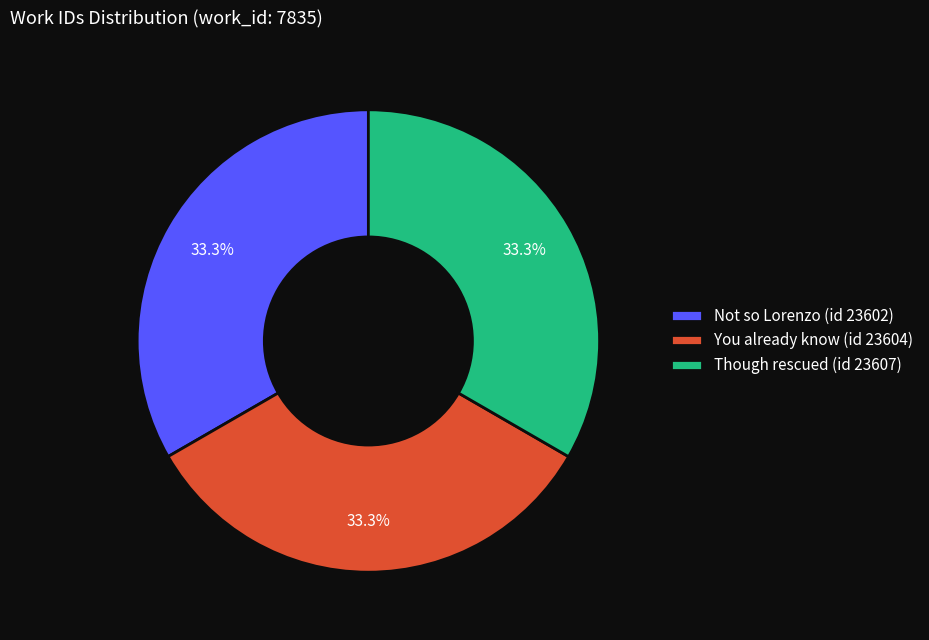

Is it true that Not so Lorenzo (id 23602) is 33% of the pie?

True